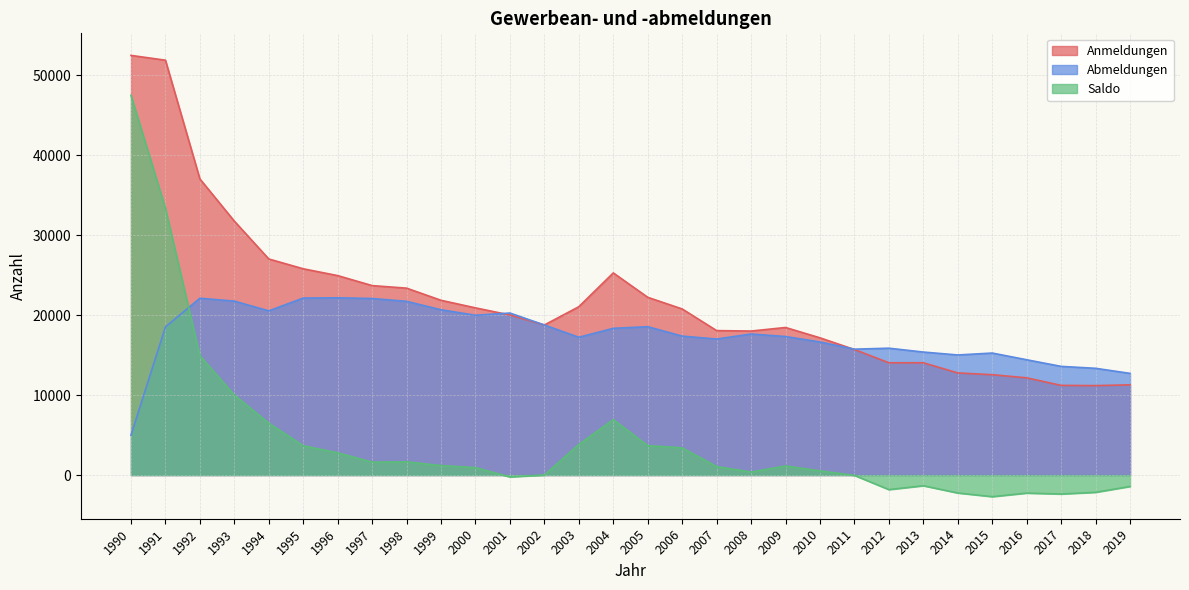

At which label is Saldo closest to 22393?

1992